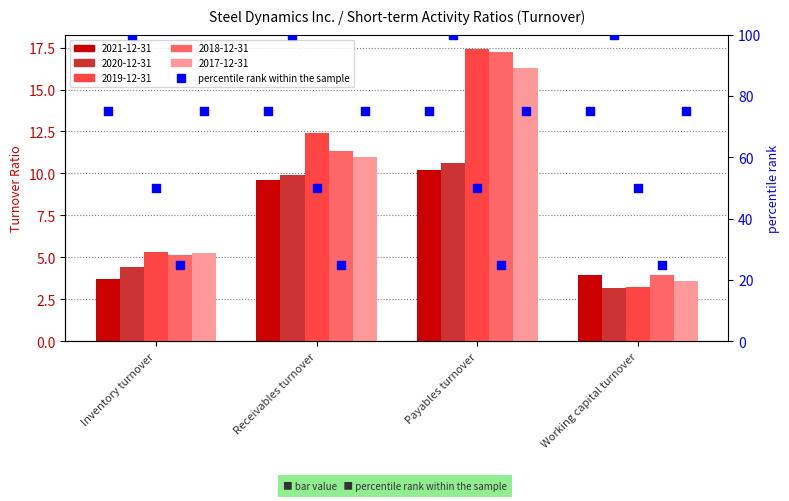

At which category is the sum across all series the highest?

Payables turnover